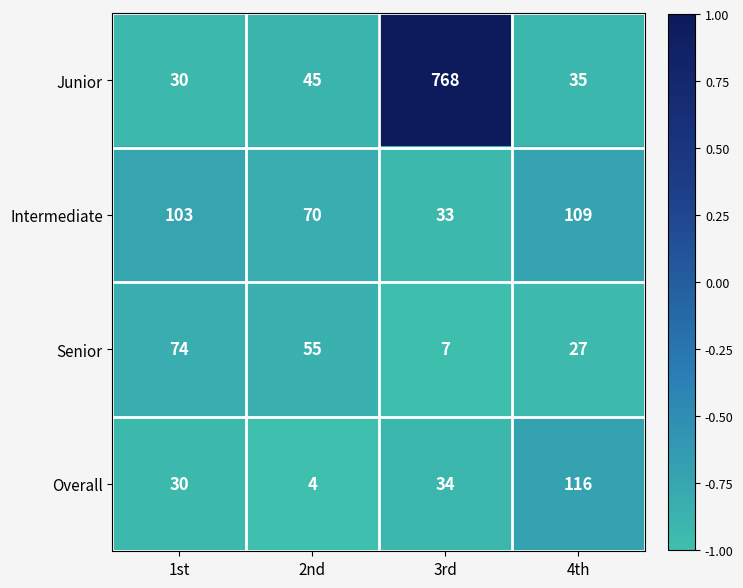

At which label is Senior closest to 40?

4th